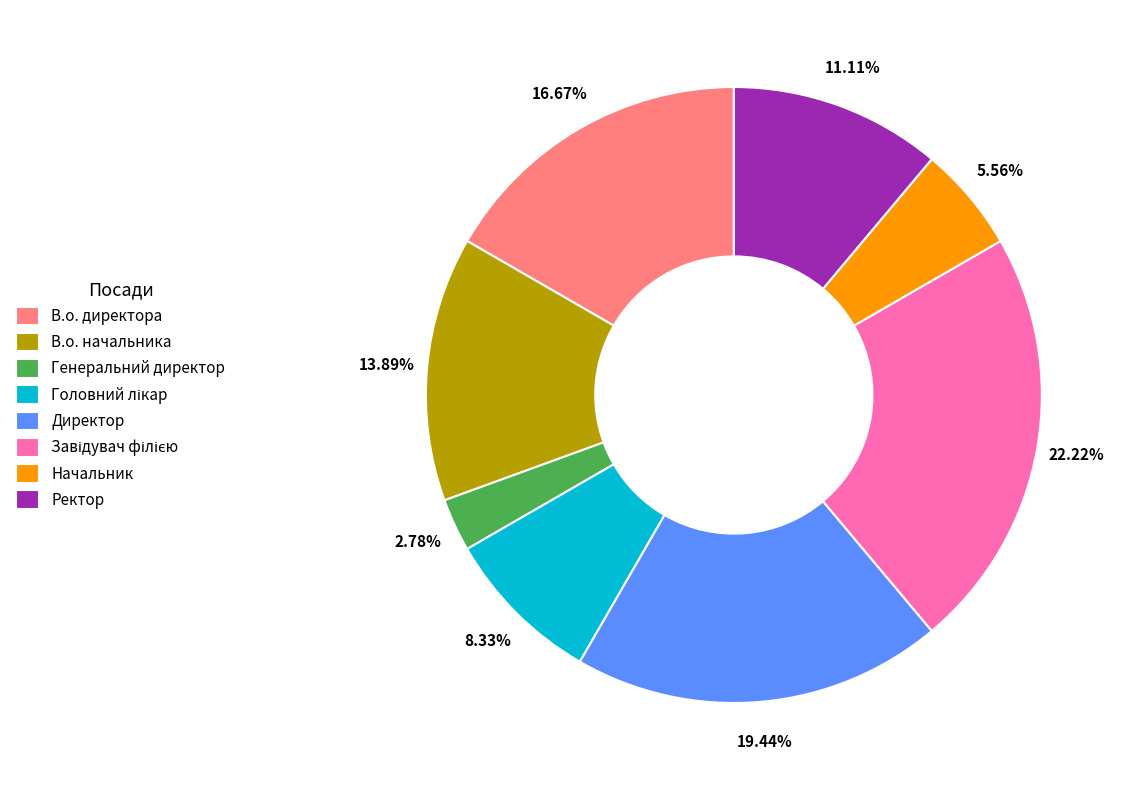

To the nearest percent, what percentage of the pie is Генеральний директор?

3%